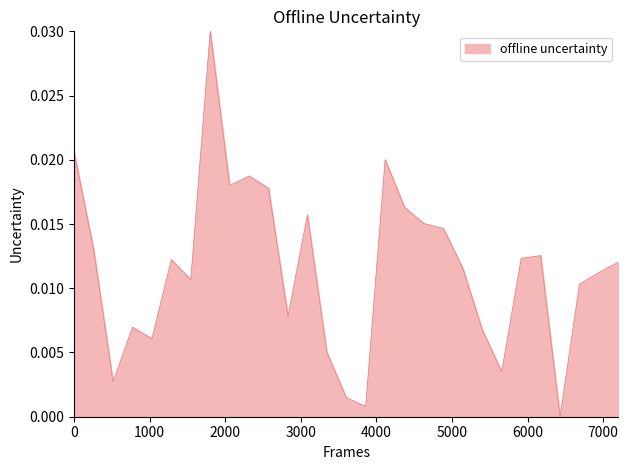

Does the chart display data point markers on the line(s)?

No